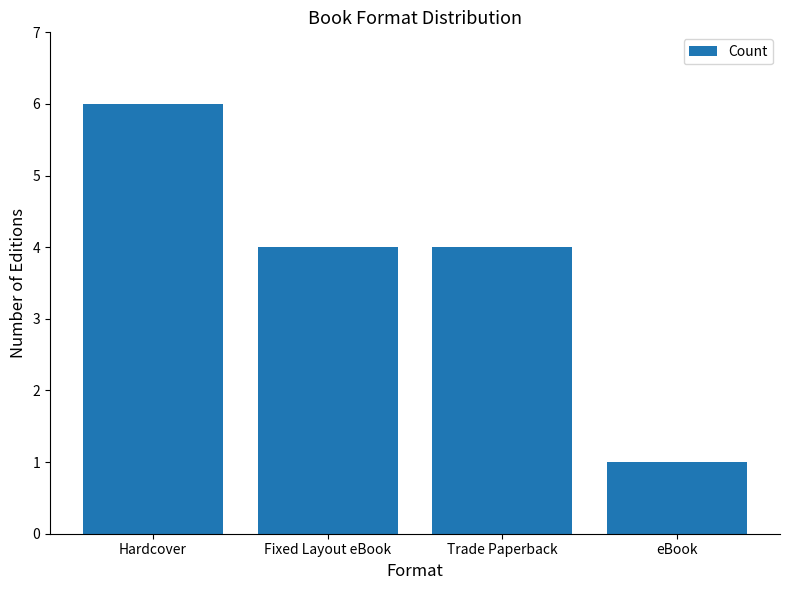

Which has a higher value, Fixed Layout eBook or Hardcover?

Hardcover